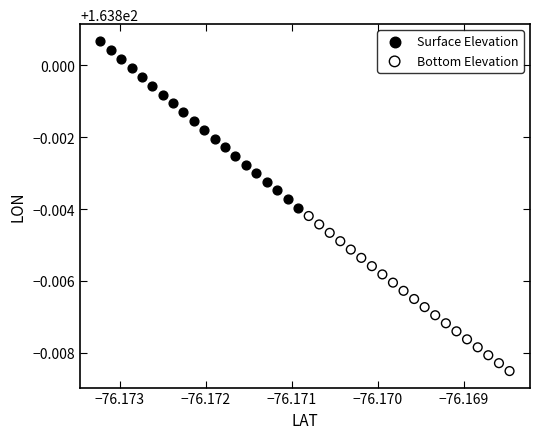

Which series has the widest spread of Y values?

Surface Elevation